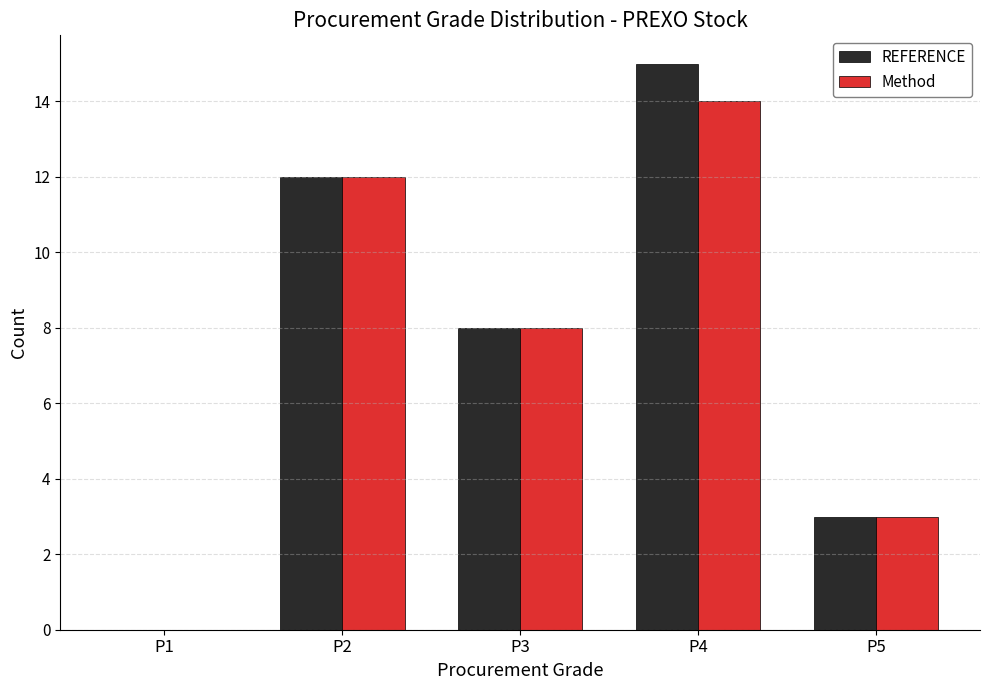

What is the total value across all series at P4?

29